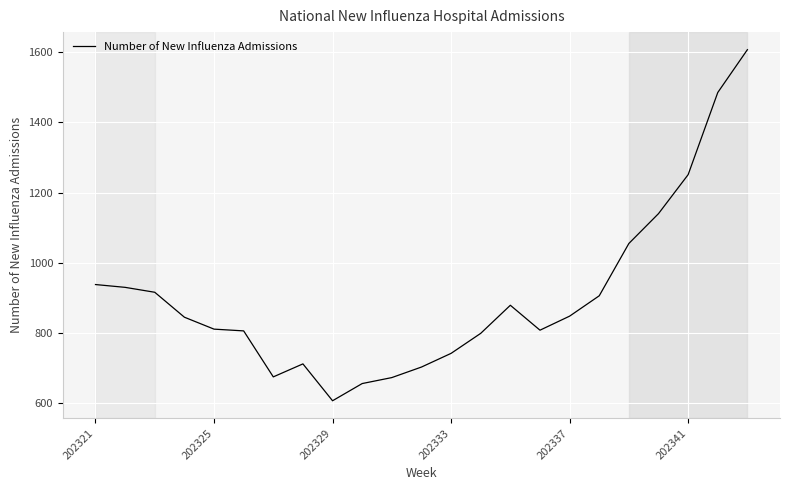

What is the difference between the maximum and minimum values?

1000